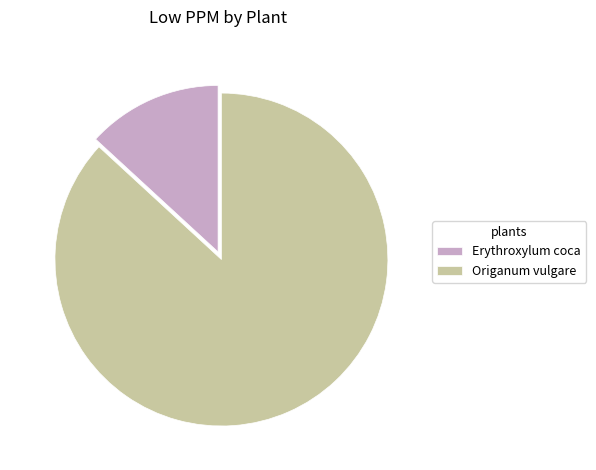

Which slice is the largest?

Origanum vulgare